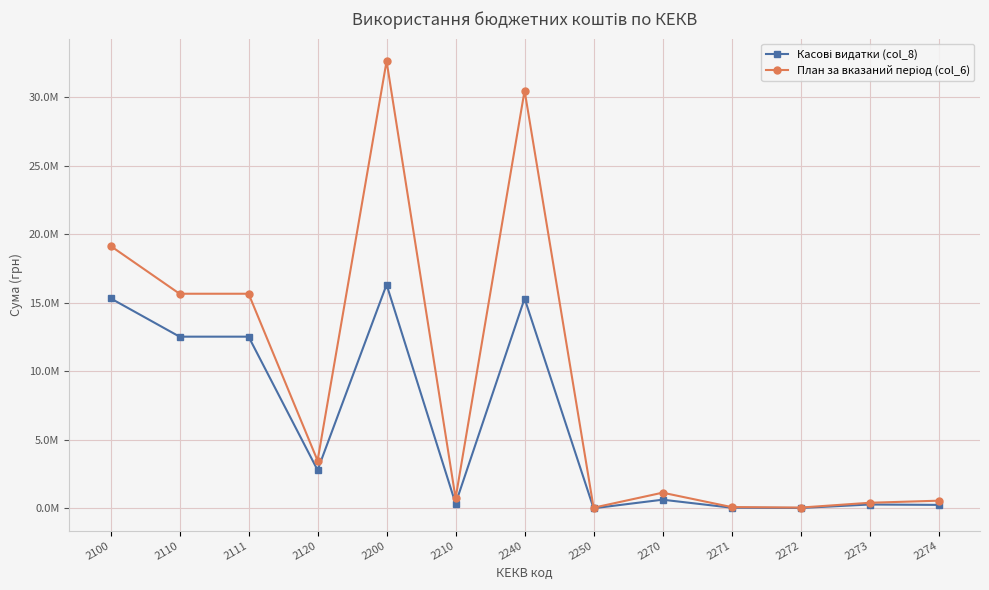

What is the maximum value for Касові видатки (col_8)?

16326439.5